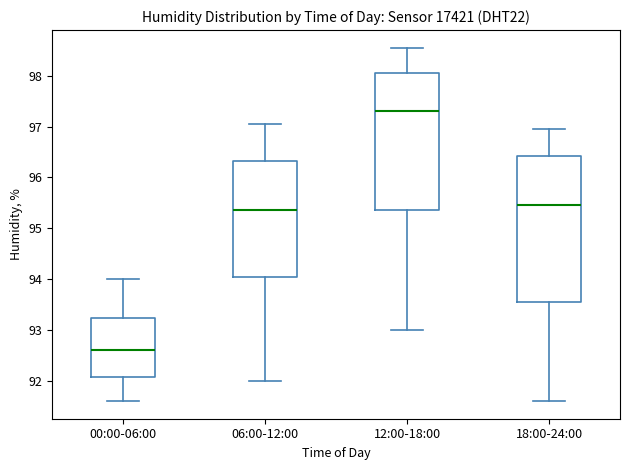

Which box has the highest median line?

12:00-18:00